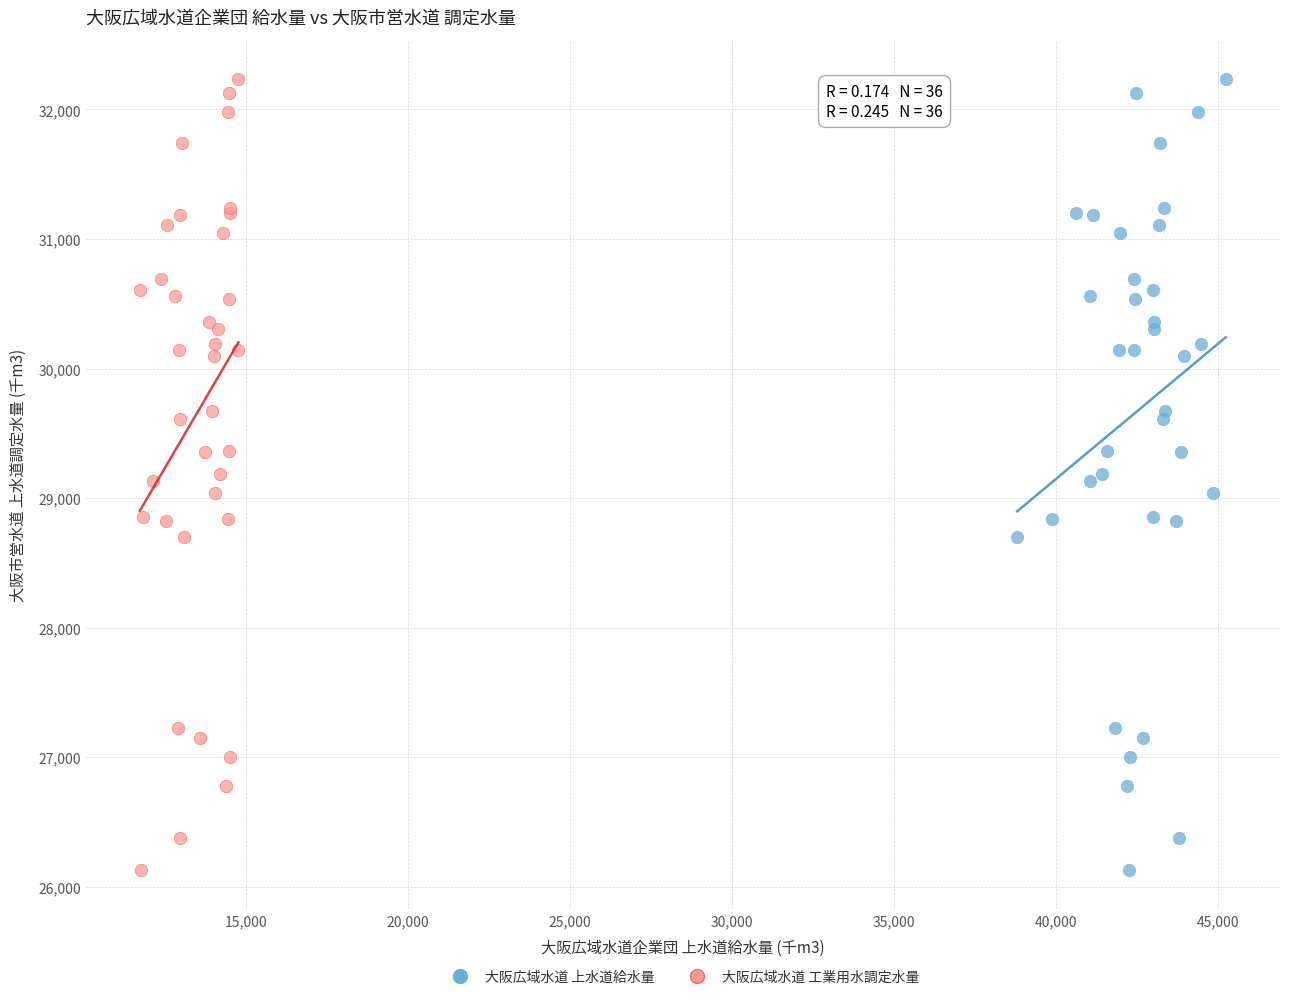

What are all the series names shown in the legend?

大阪広域水道 上水道給水量, 大阪広域水道 工業用水調定水量